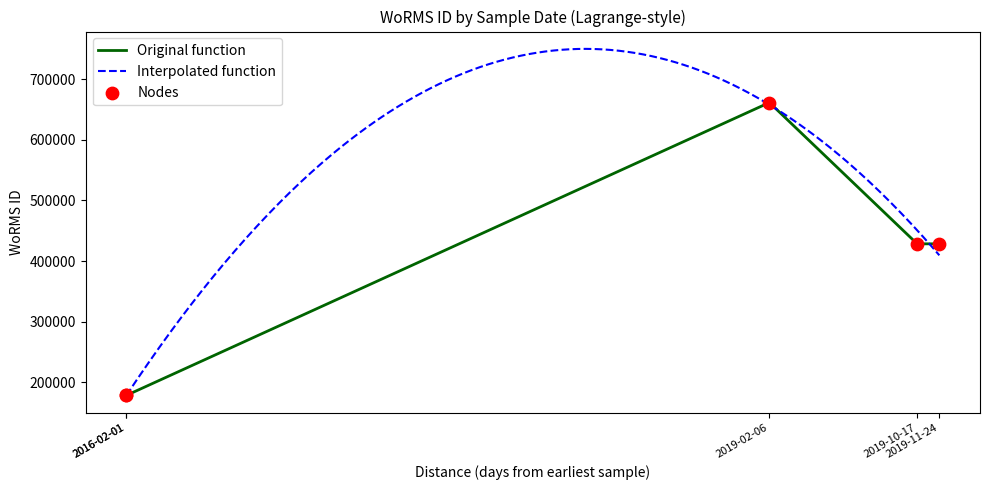

Approximately how many times larger is the value at 17-10-2019 compared to 24-11-2019?

1.0